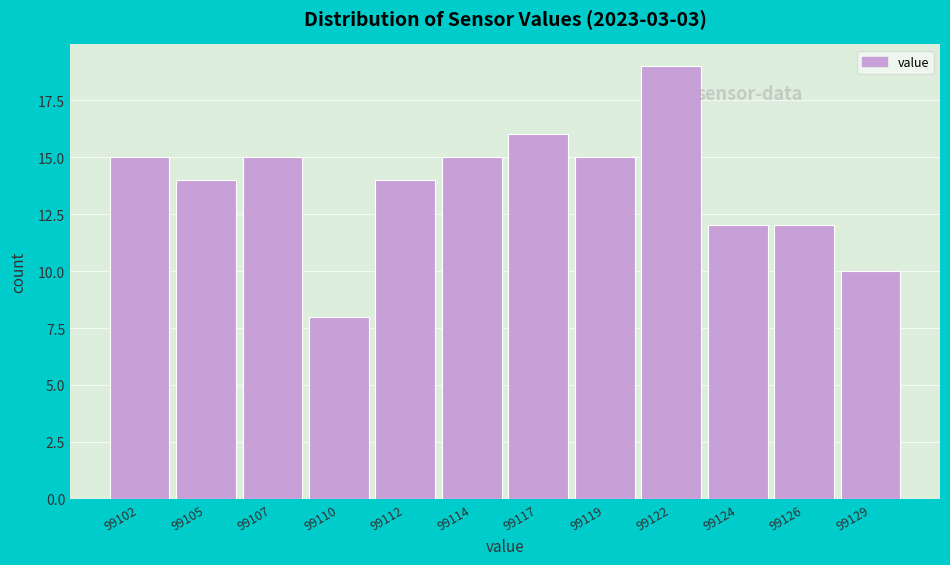

Reading left to right, transcribe all the data shown in this chart.

15	14	15	8	14	15	16	15	19	12	12	10